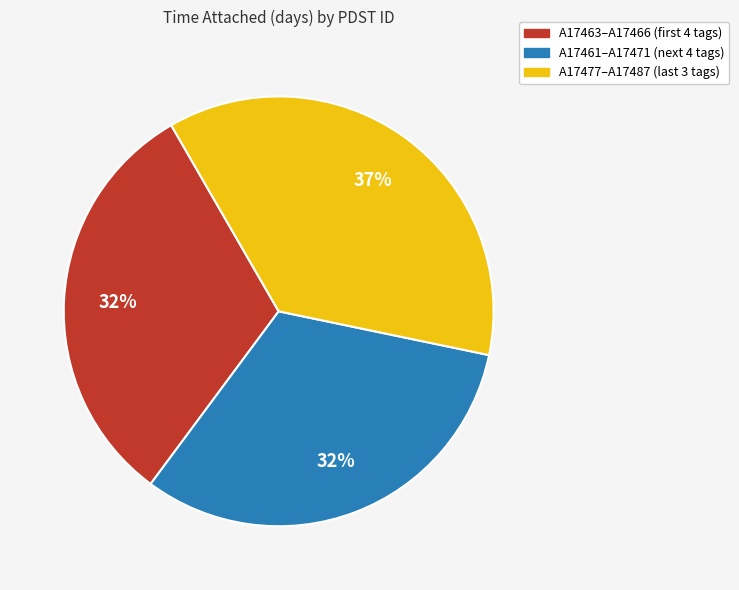

To the nearest percent, what portion does A17461–A17471 (next 4 tags) represent?

32%